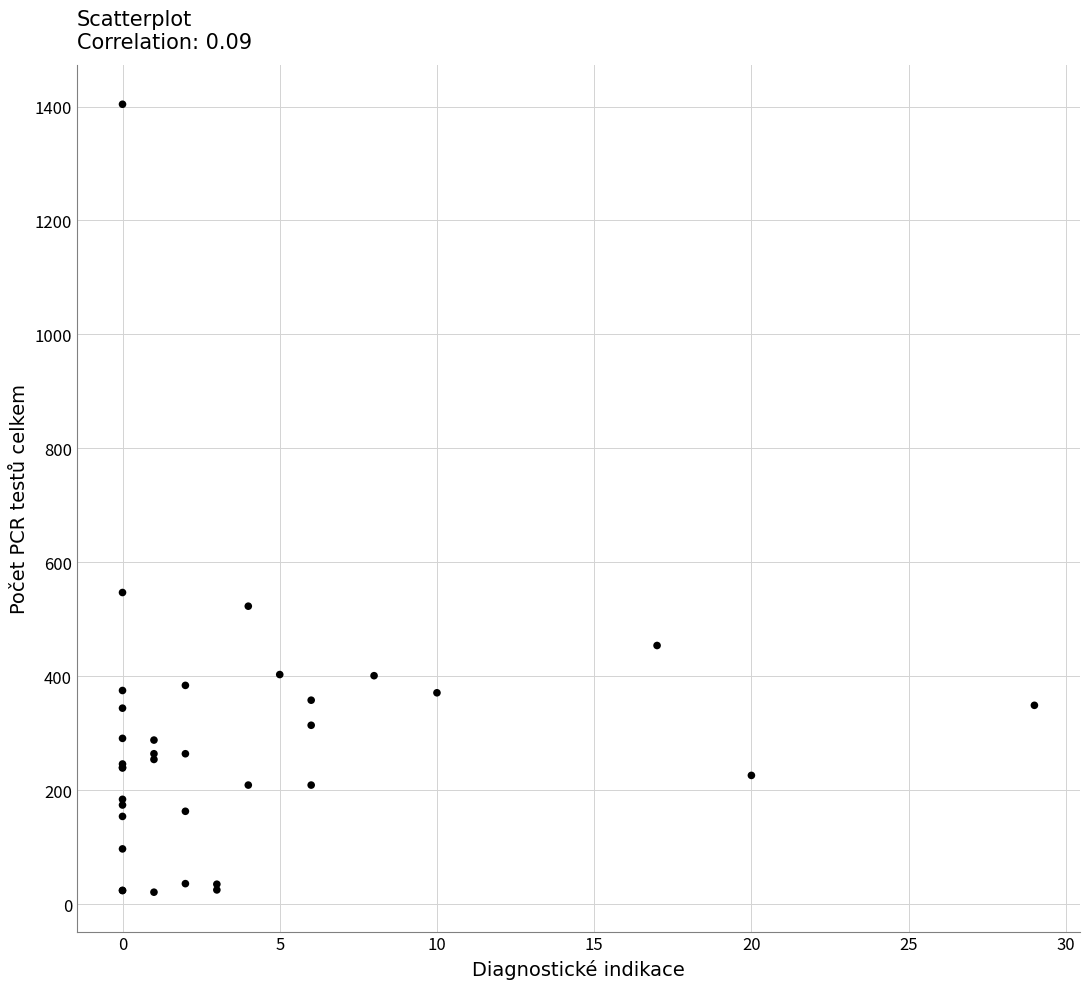

What Y value in the scatter plot is closest to 712?

547